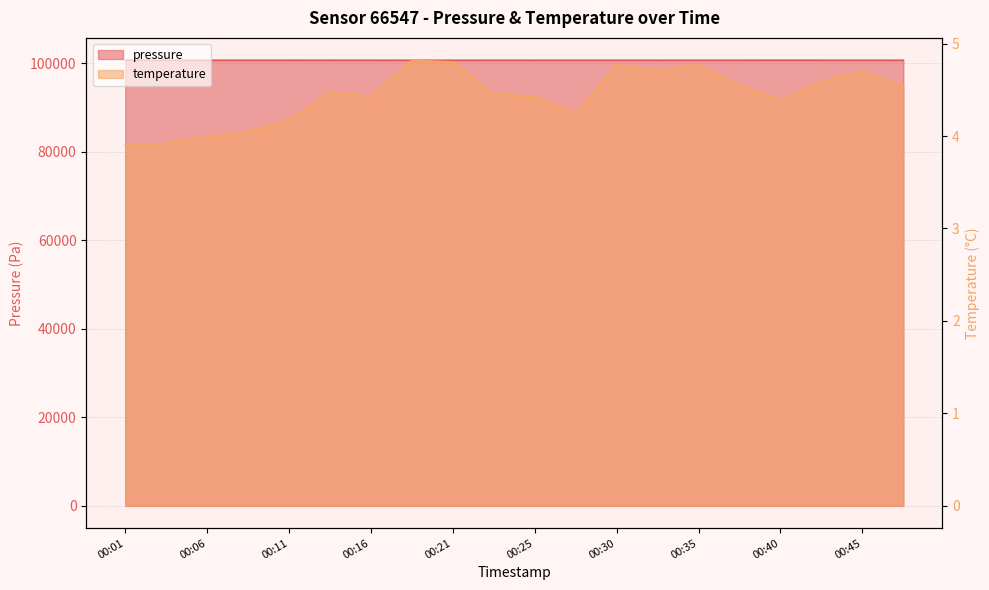

How many interior local valleys does the pressure series have?

6